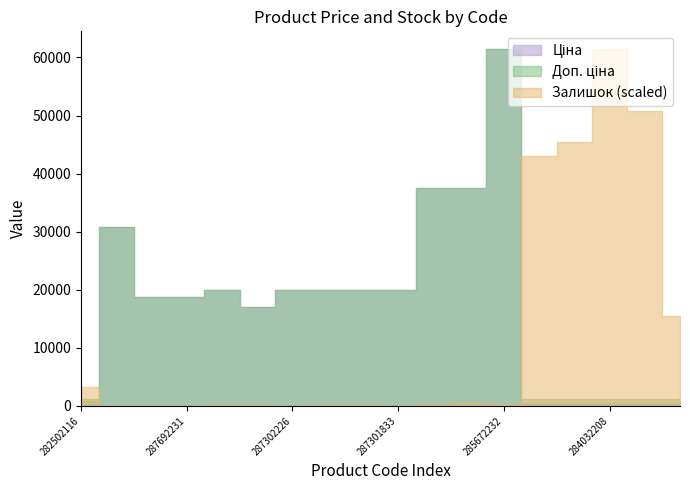

Which category has the highest value across all series?

285672232